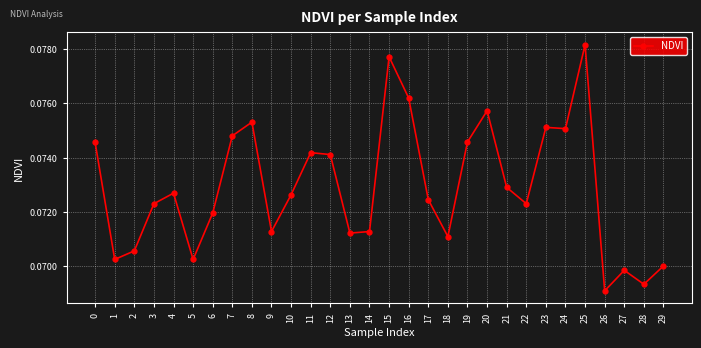

Between 13 and 1, which is larger?

13